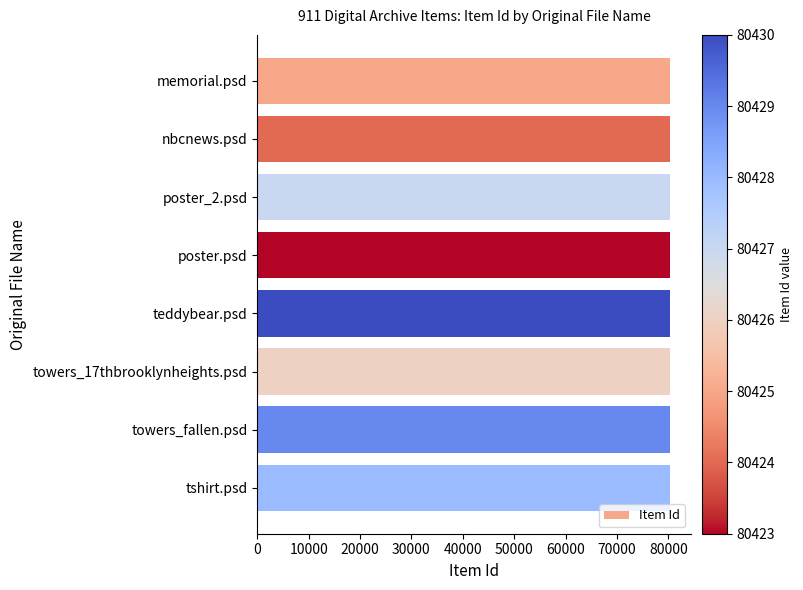

How many values are below 80427?

4